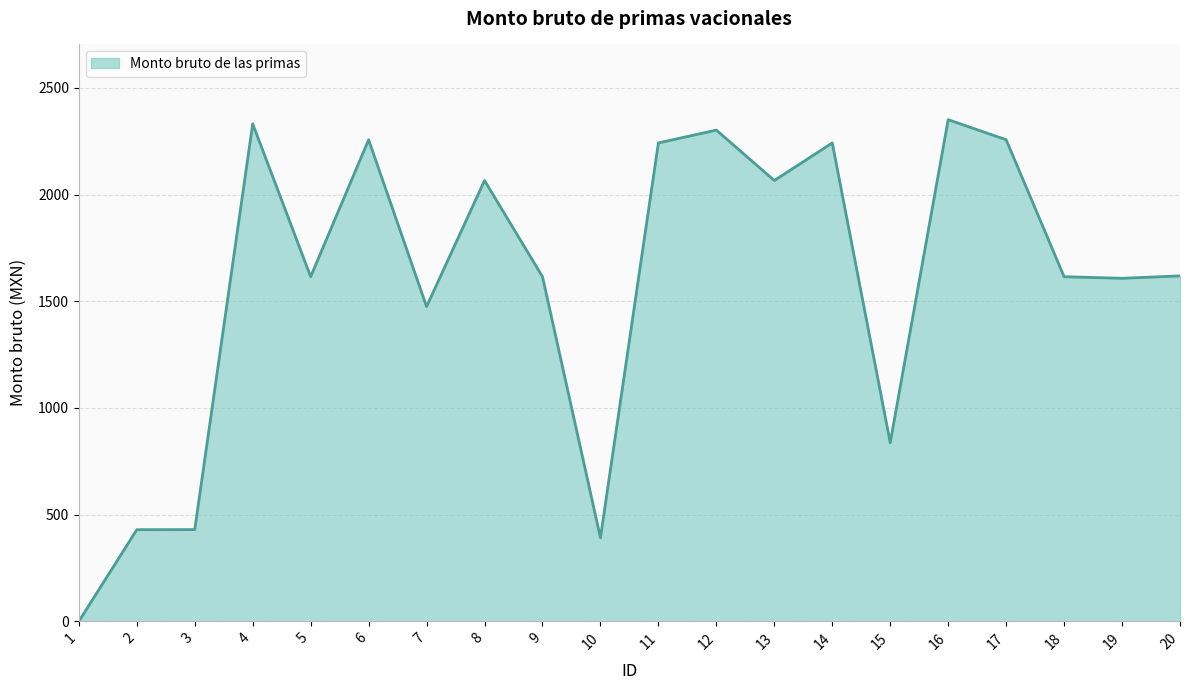

What is the greatest value displayed?

2350.6